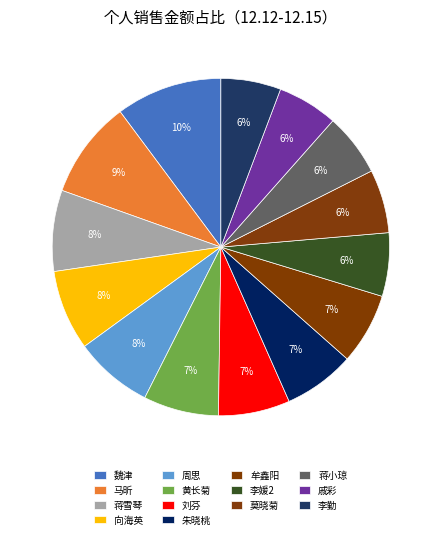

Is it true that 马昕 is 9% of the pie?

True